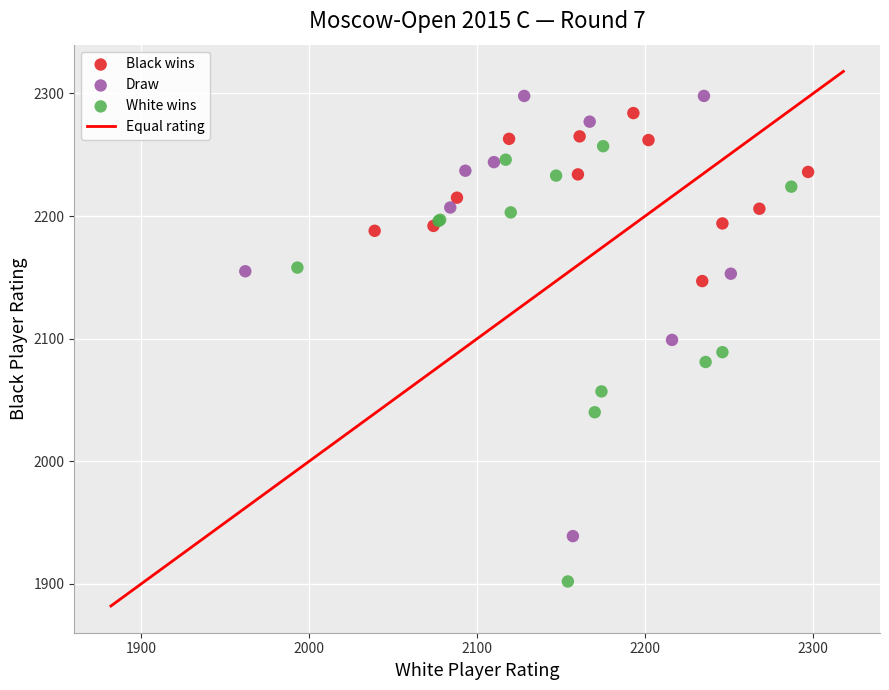

Which series has the largest Y range (max minus min)?

Draw